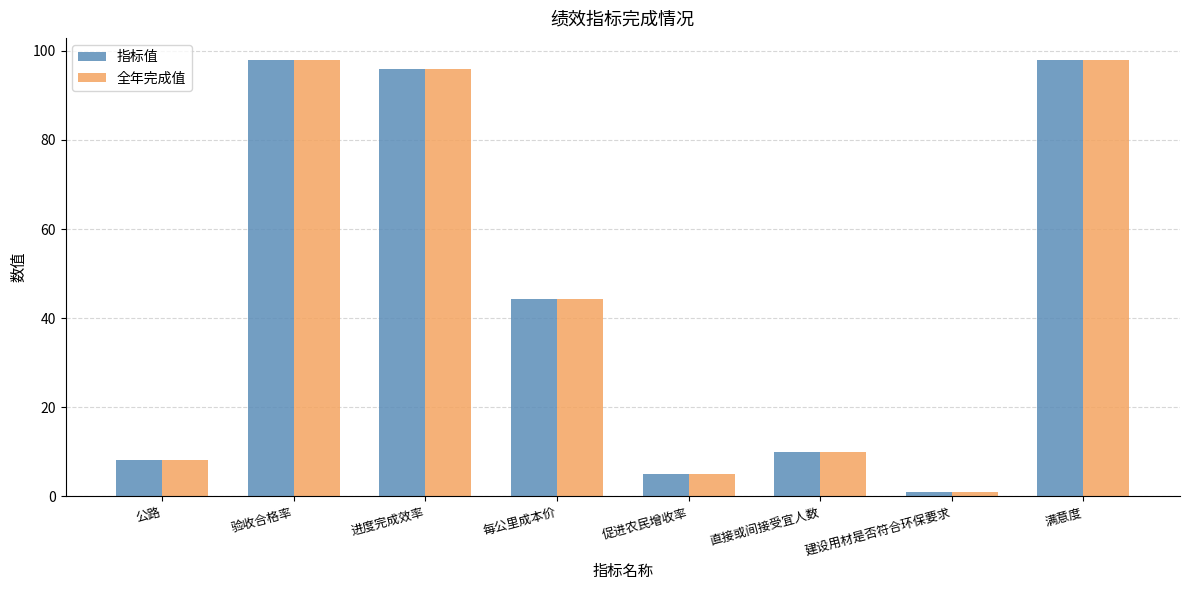

What value does the 全年完成值 series have at 每公里成本价?

44.2